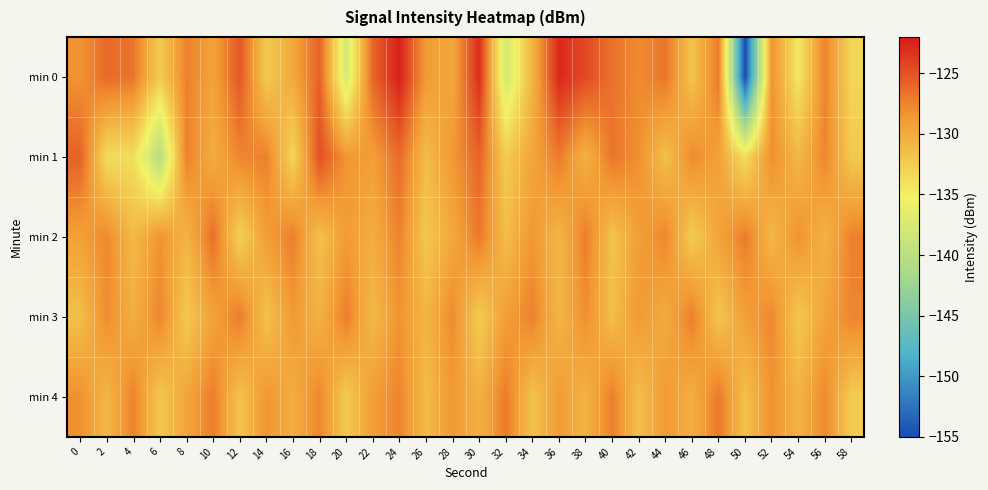

Which series has the widest spread of values?

min 0